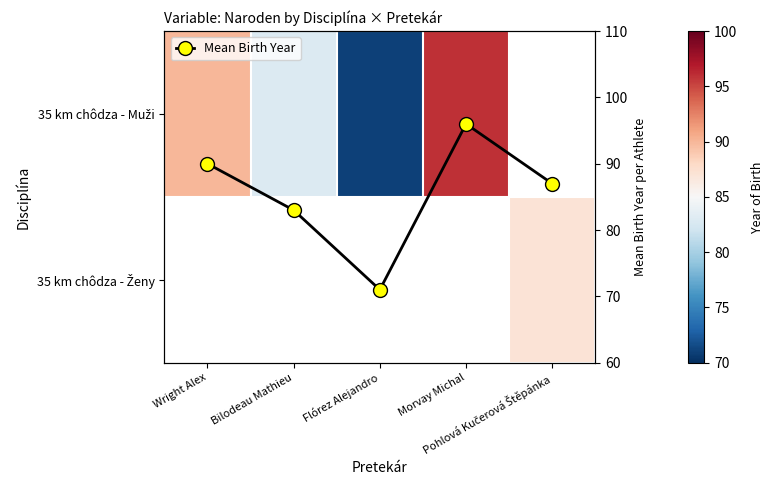

Where does the Mean Birth Year series first go above 87?

Wright Alex